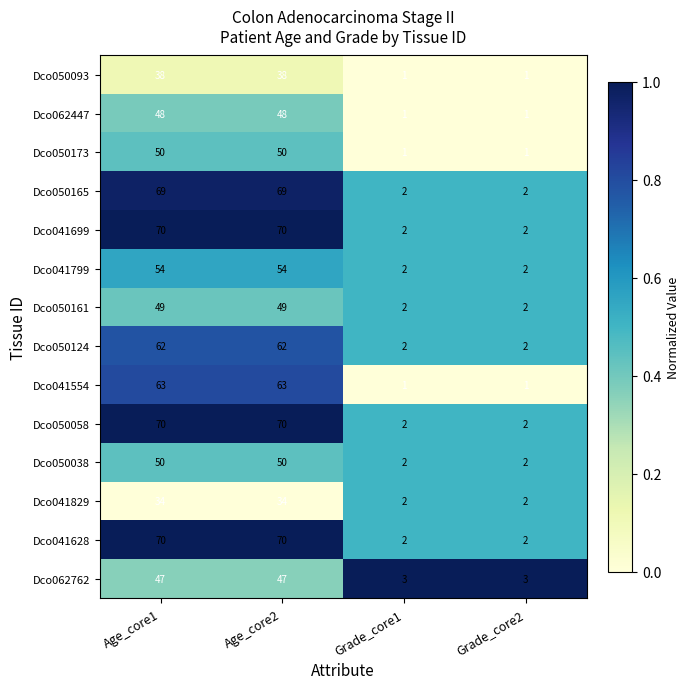

What is the difference between the maximum and minimum values in the Dco062762 series?

44